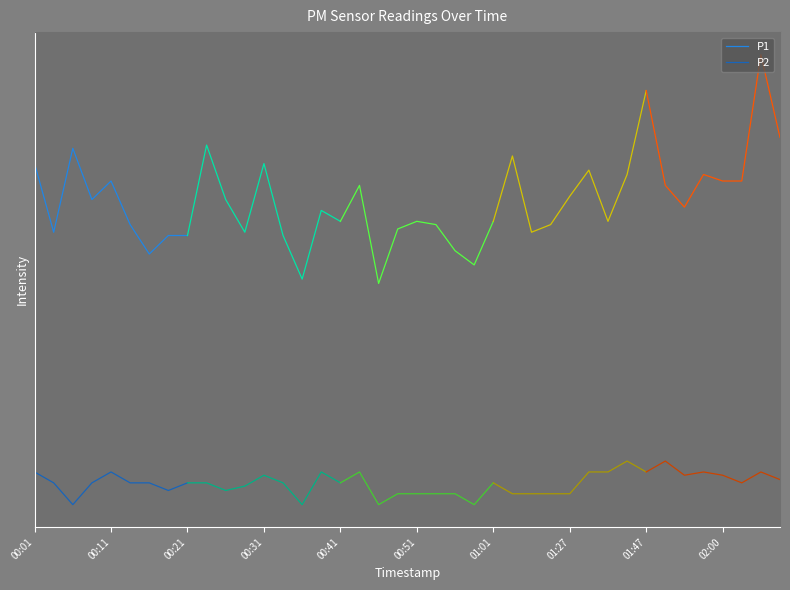

Between 00:41 and 01:27, which series saw the biggest shift?

P1